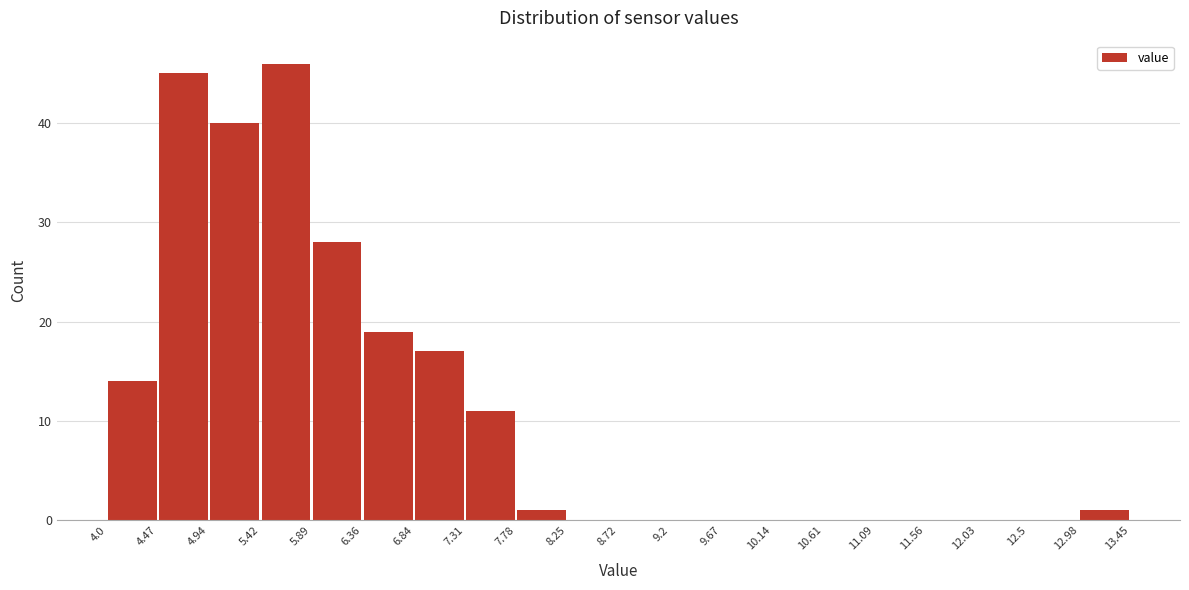

Reading left to right, transcribe this chart: for each bar, give the range it covers on the x-axis and its height. The values are not printed on the chart, so give them approximately, as read against the axis.

4.0 to 4.47: 14
4.47 to 4.94: 45
4.94 to 5.42: 40
5.42 to 5.89: 46
5.89 to 6.36: 28
6.36 to 6.84: 19
6.84 to 7.31: 17
7.31 to 7.78: 11
7.78 to 8.25: 1
8.25 to 8.72: 0
8.72 to 9.2: 0
9.2 to 9.67: 0
9.67 to 10.14: 0
10.14 to 10.61: 0
10.61 to 11.09: 0
11.09 to 11.56: 0
11.56 to 12.03: 0
12.03 to 12.5: 0
12.5 to 12.98: 0
12.98 to 13.45: 1